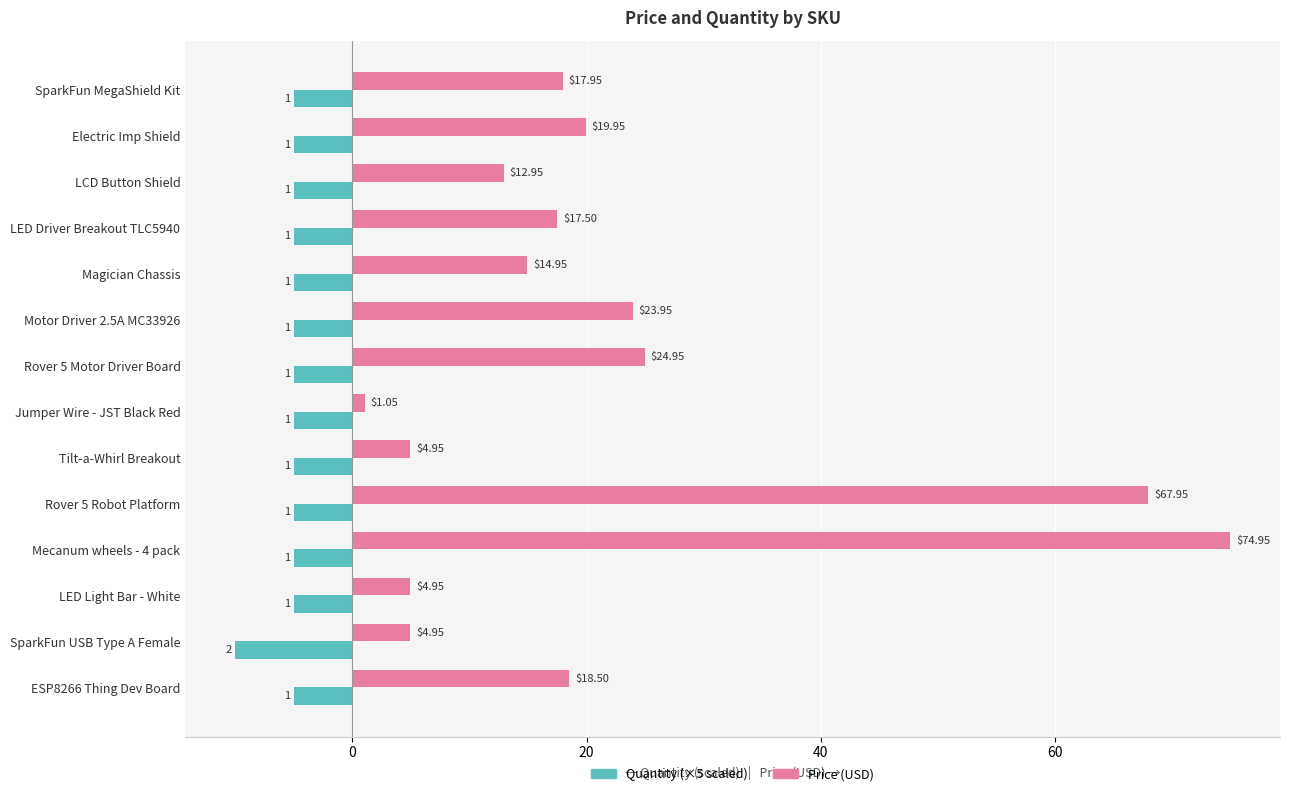

Which label corresponds to the smallest value in the chart?

SparkFun USB Type A Female